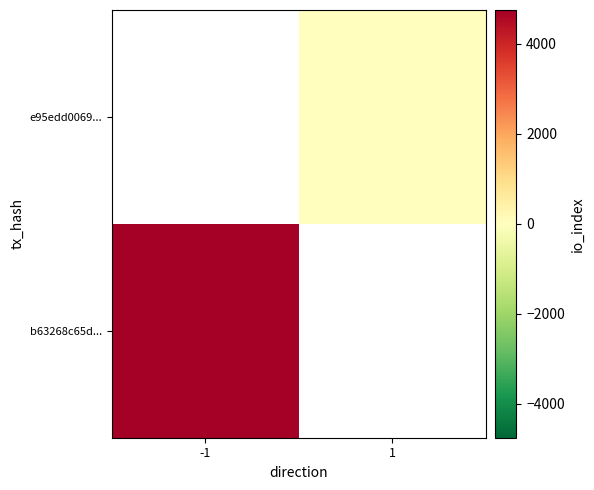

At -1, list the series in order from smallest to largest.

b63268c65d..., e95edd0069...